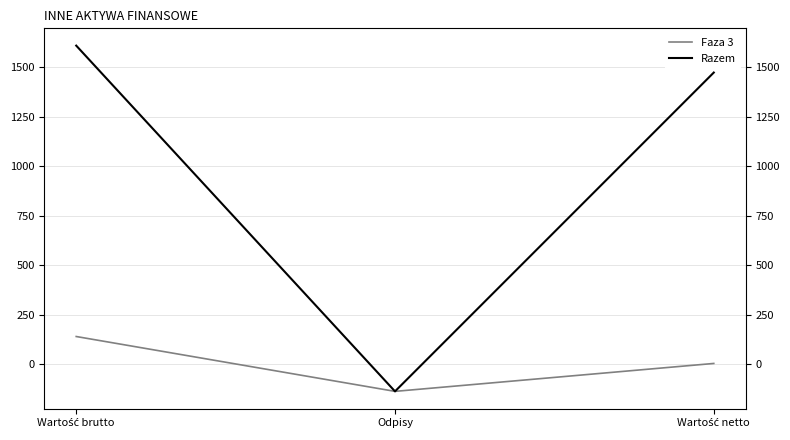

What is the sum of all Faza 3 values?

10